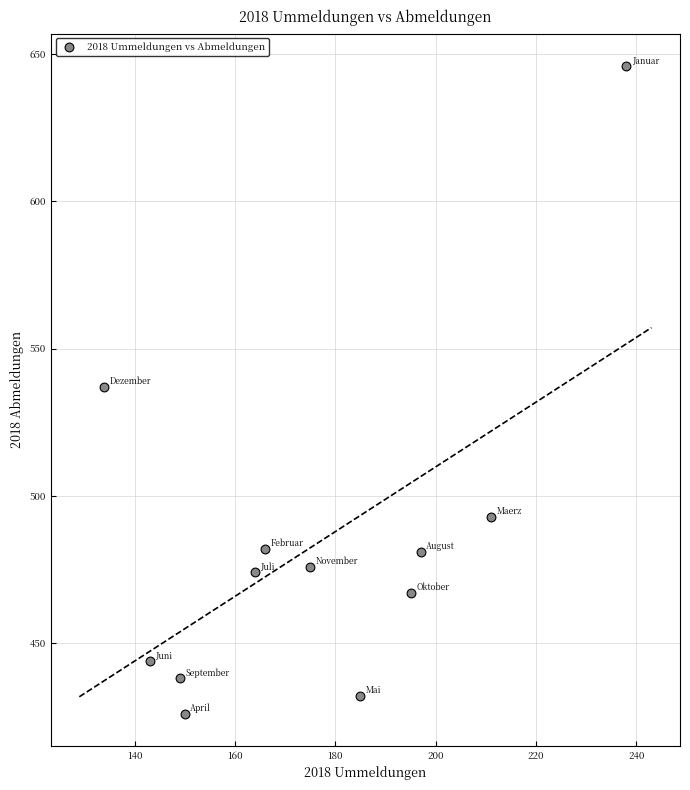

What is the range of Y values (max minus min)?

220